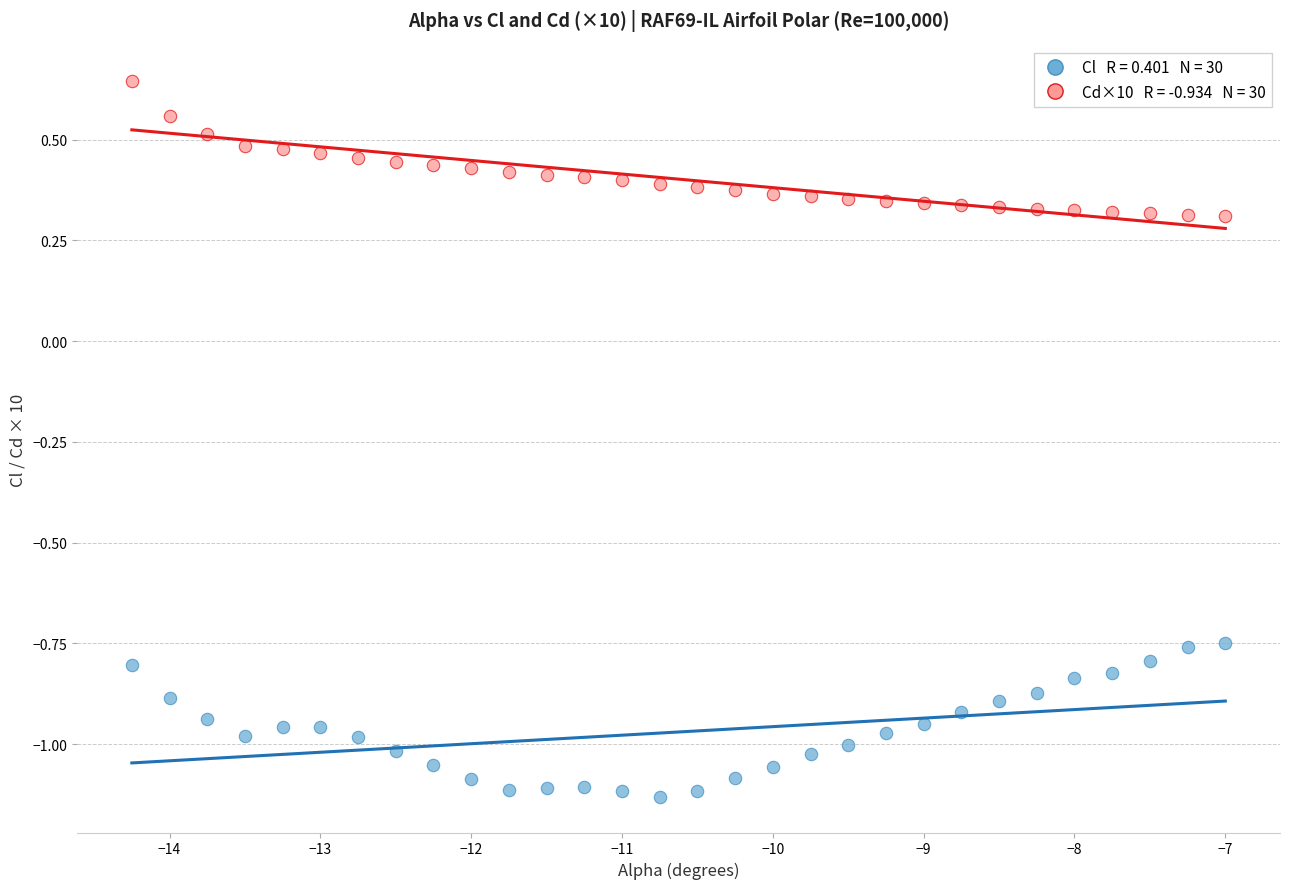

Across all data points, what is the range of X values (max minus min)?

7.2